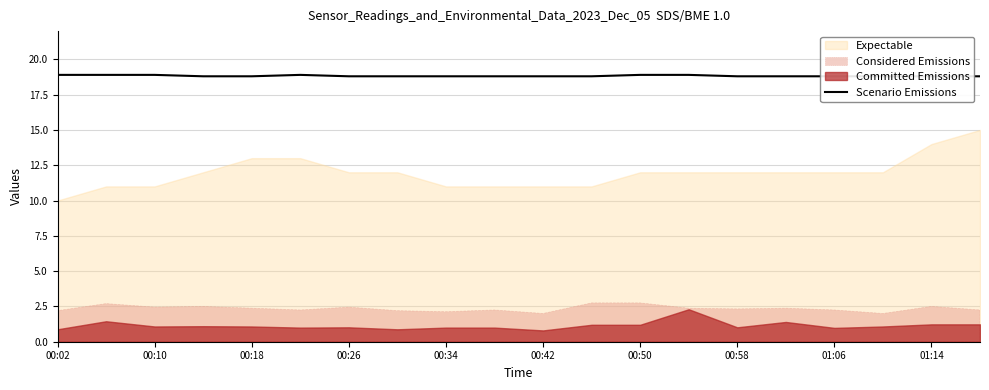

What is the sum of the values at 14 and 19?

37.6